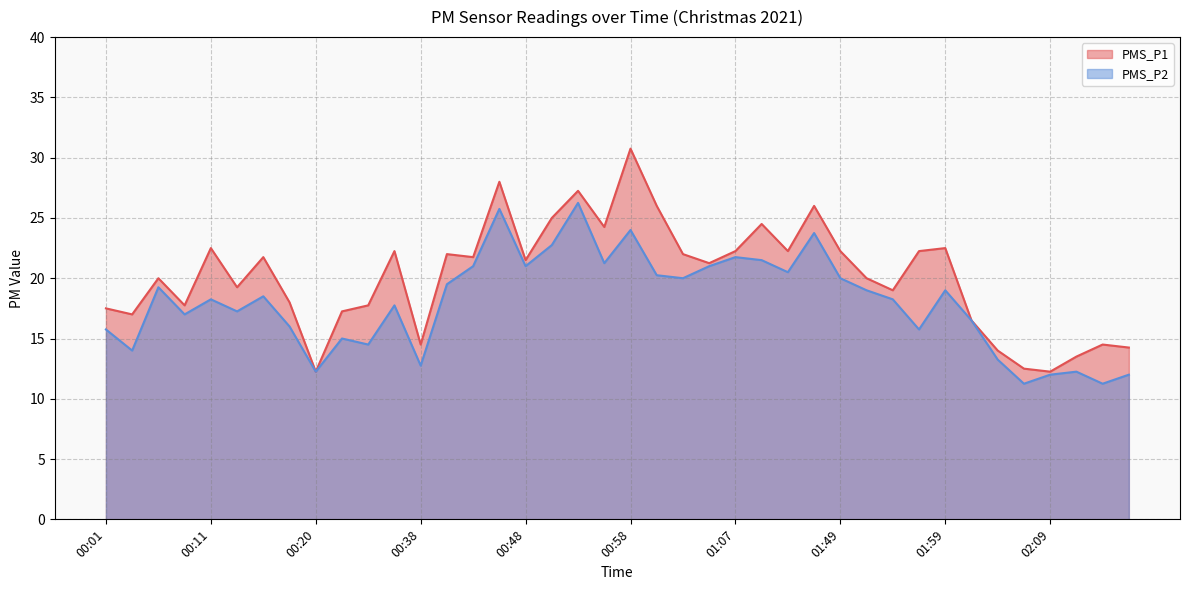

At how many categories does at least one series exceed 22?

15